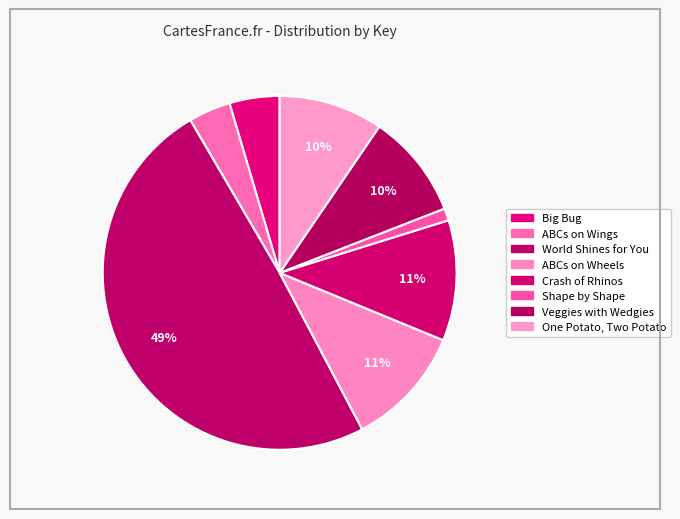

How many segments does this pie chart have?

8